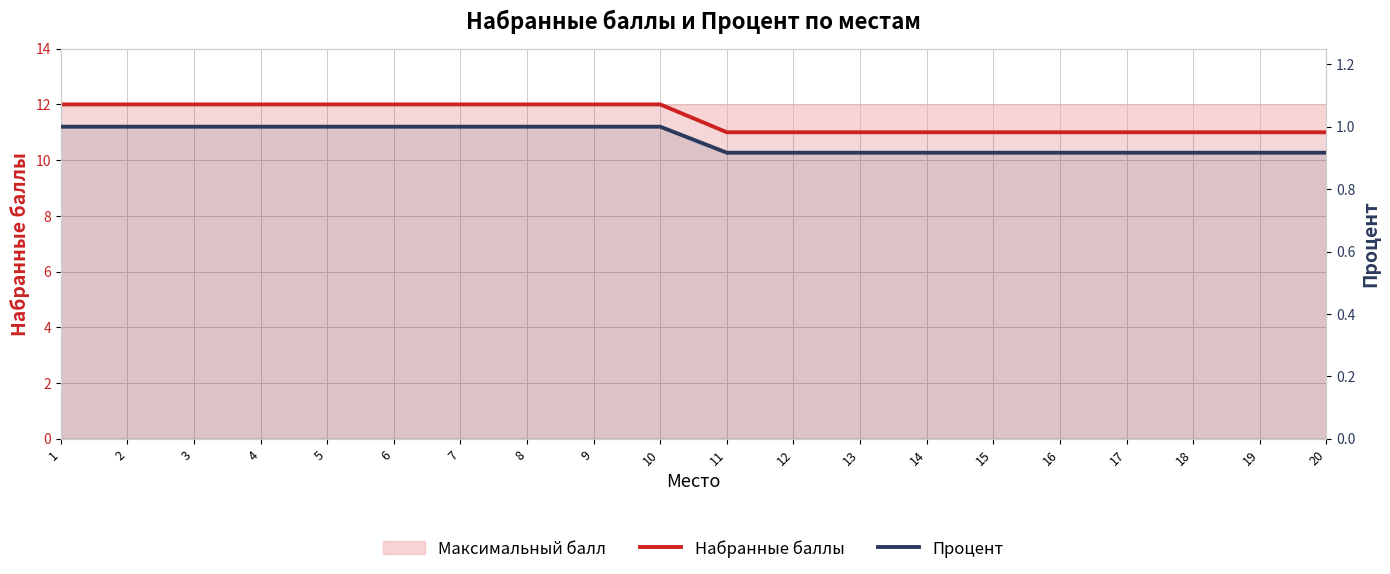

At how many categories does at least one series exceed 8?

20